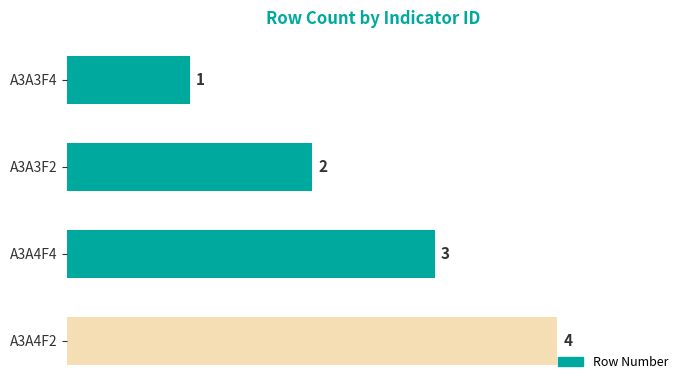

What value does the data have at A3A4F2?

4